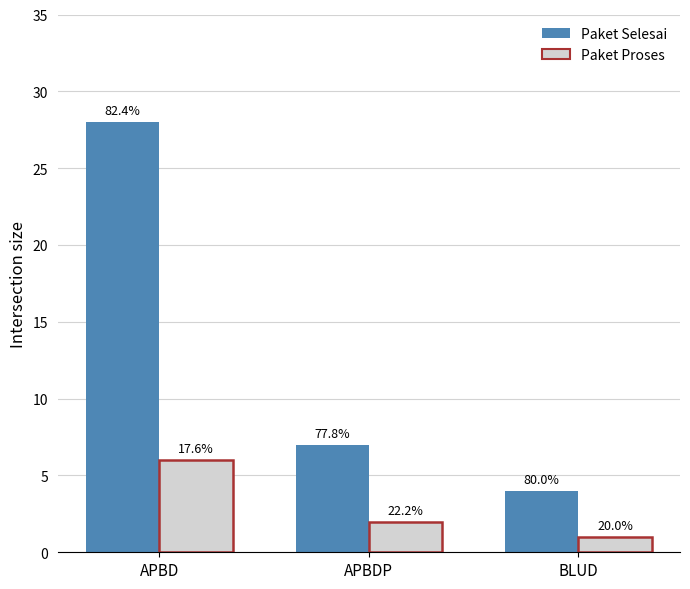

What position from the right is APBD?

3